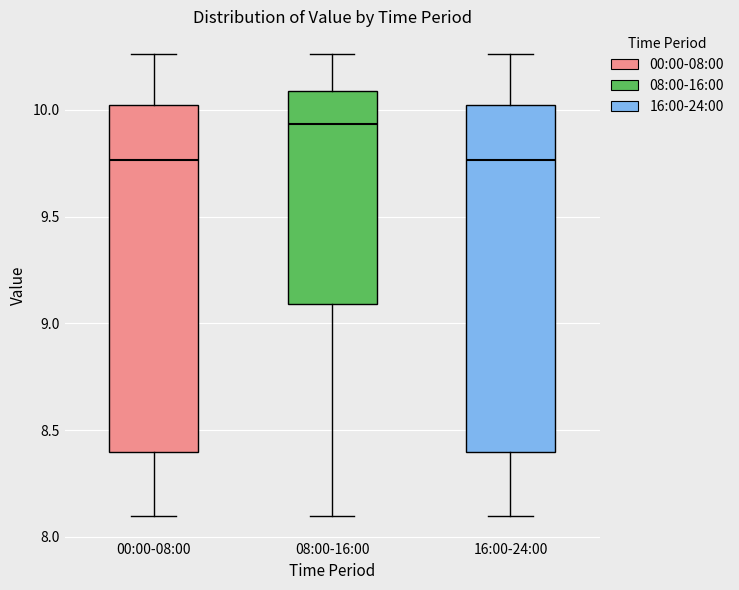

Where does the median line of the box for 00:00-08:00 sit on the y-axis? The values are not printed on the chart, so give them approximately, as read against the axis.

9.75